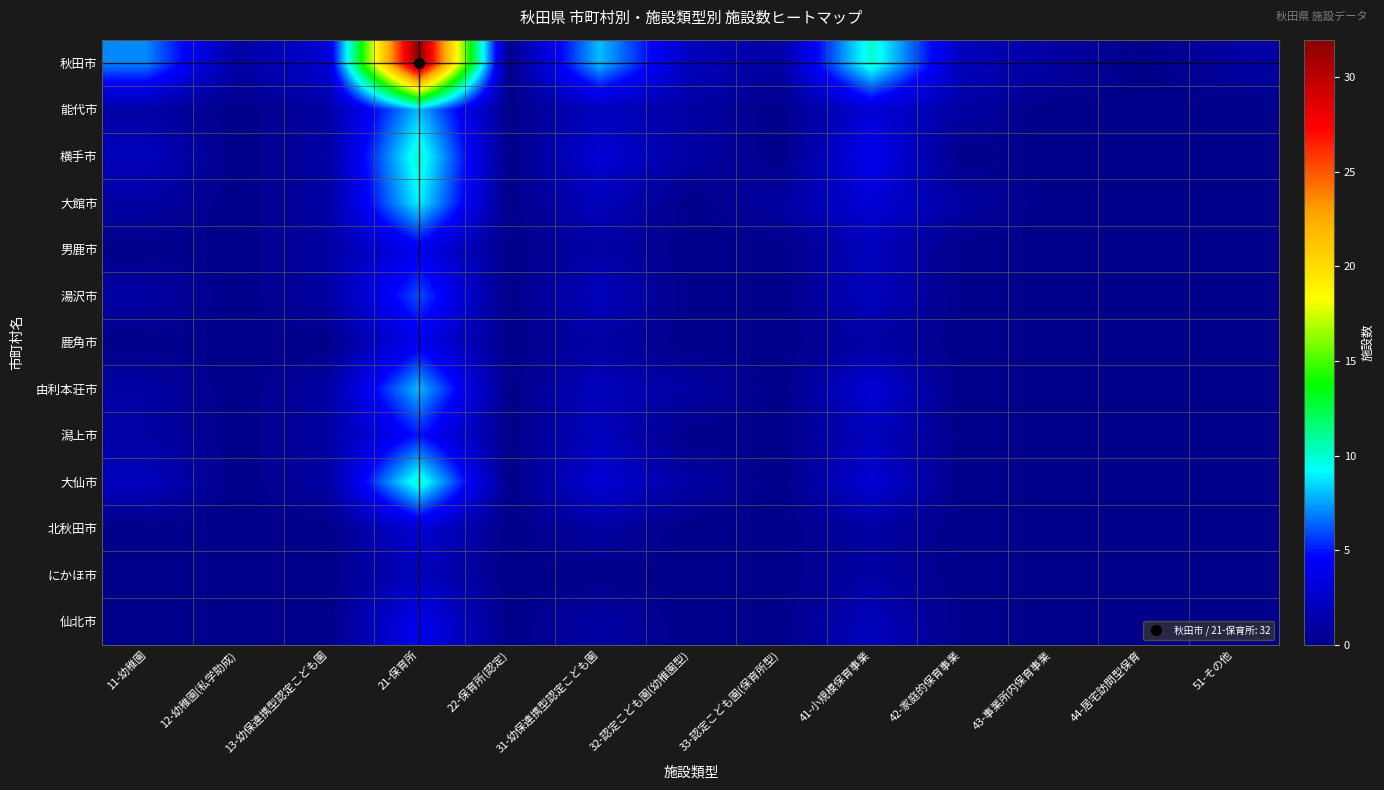

At how many categories does at least one series exceed 9?

2